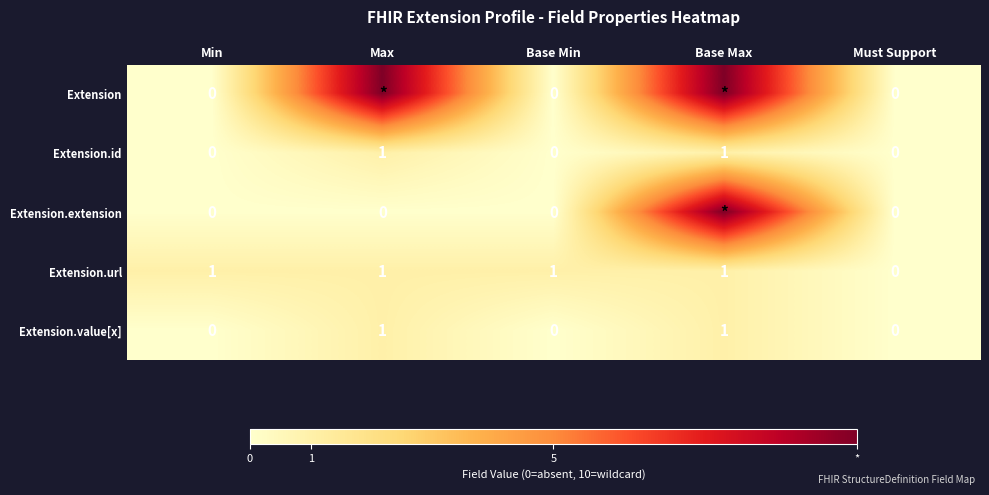

Between Base Min and Must Support, which series saw the biggest shift?

Extension.url